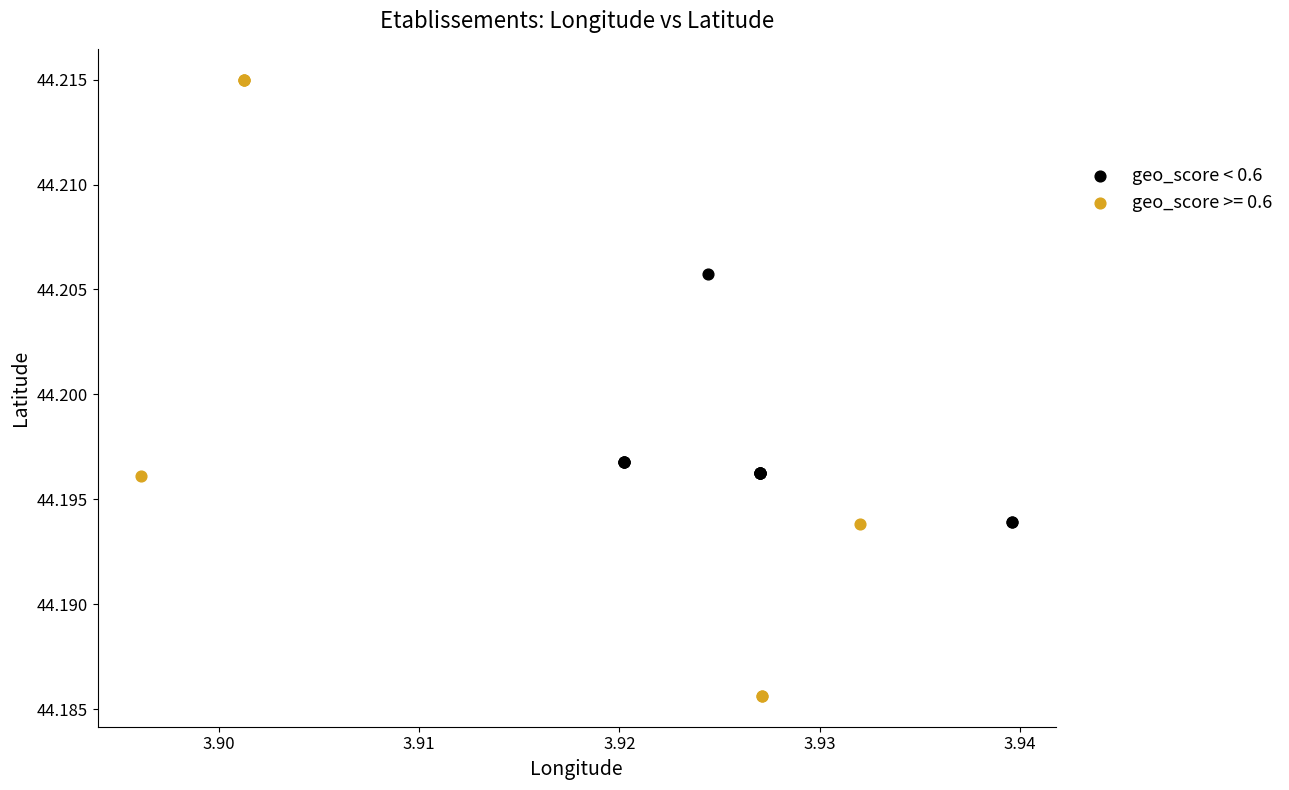

Which series contains the lowest Y value?

geo_score >= 0.6